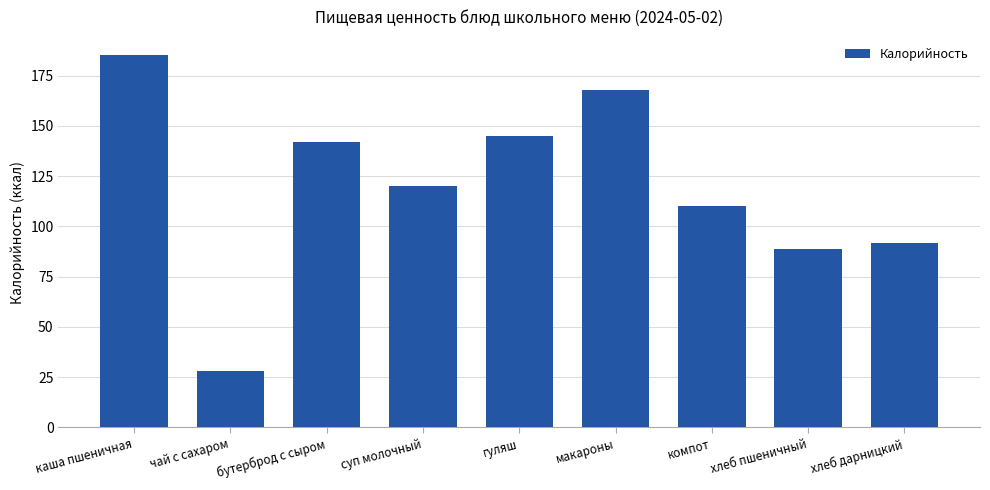

What is the difference between the maximum and minimum values?

157.0